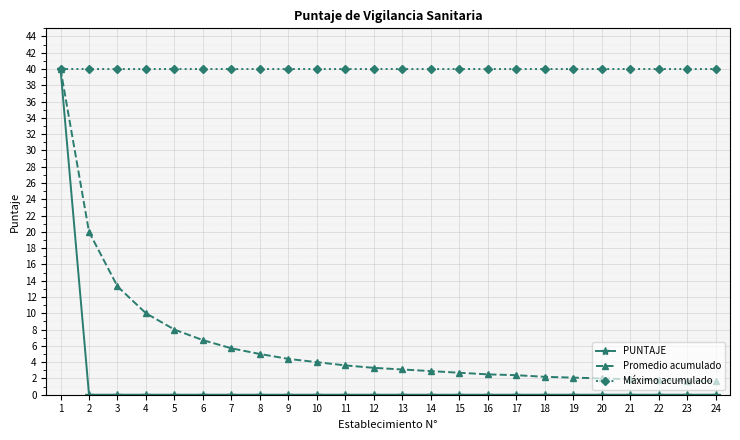

What is the minimum value for Promedio acumulado?

1.7